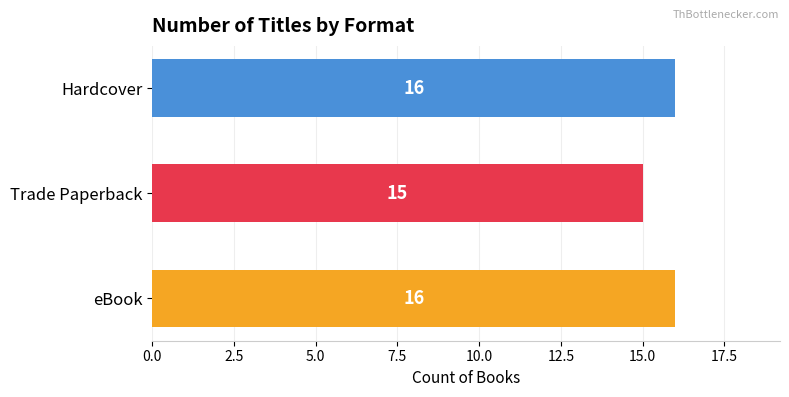

What is the sum of all values?

47